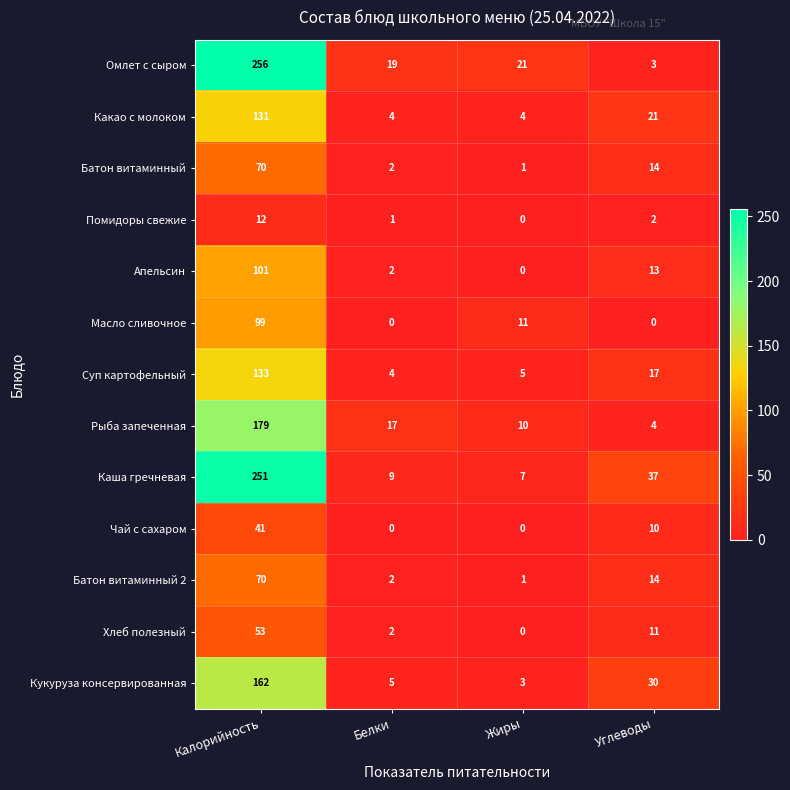

Which series has the largest total across all categories?

Каша гречневая